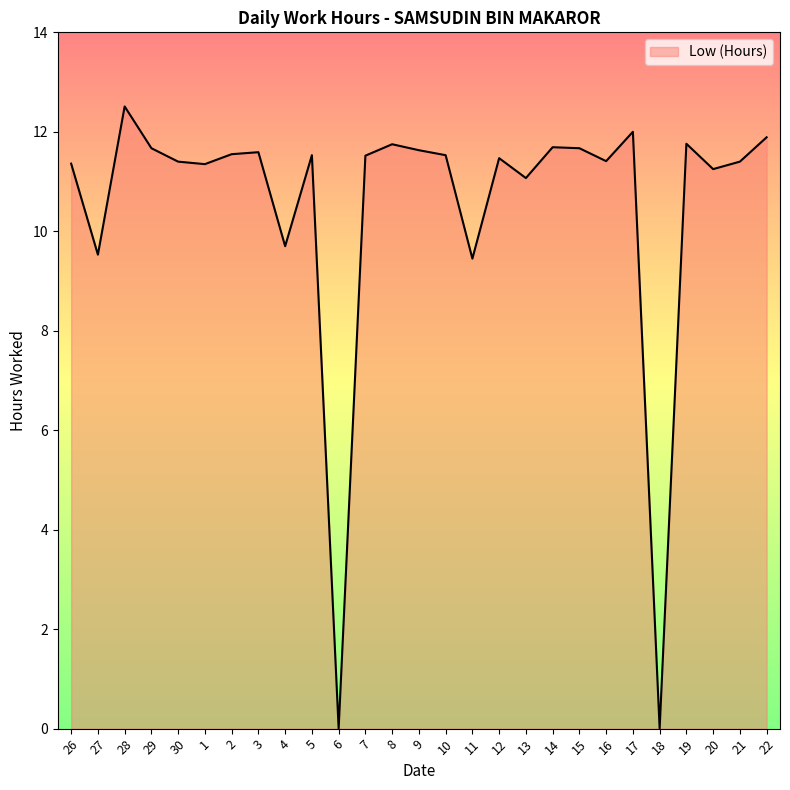

Which category has the highest value across all series?

28